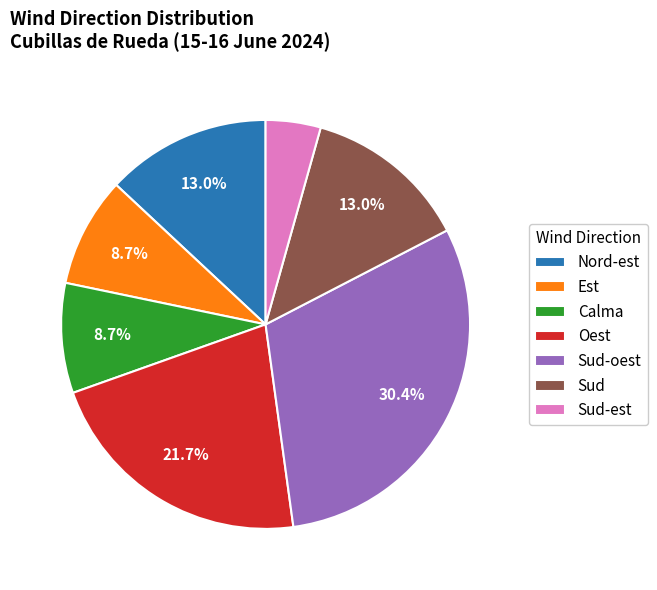

What percentage is the Nord-est slice, to the nearest percent?

13%